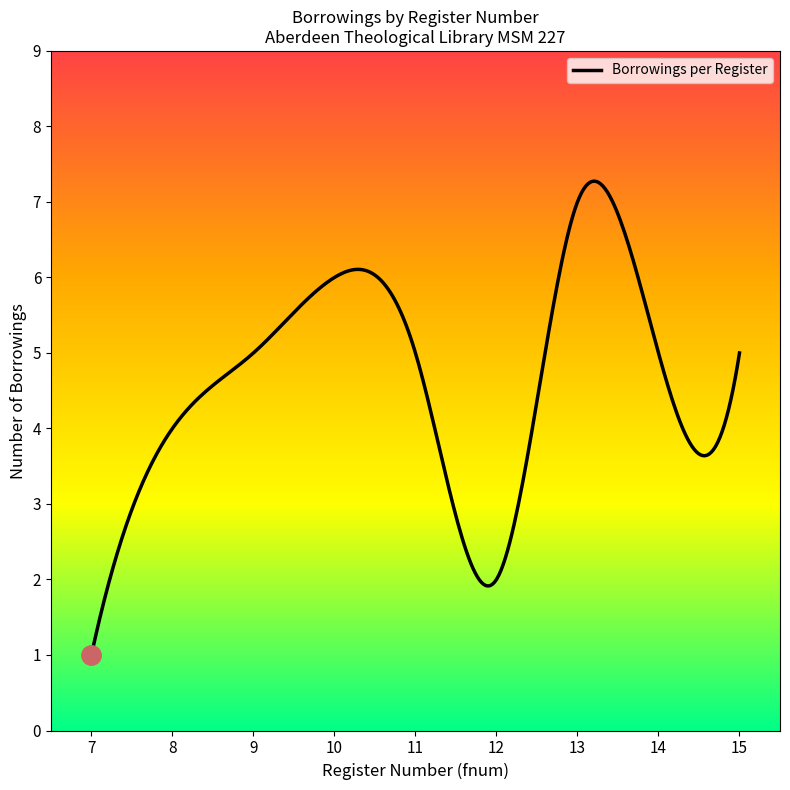

What is the greatest value displayed?

7.3